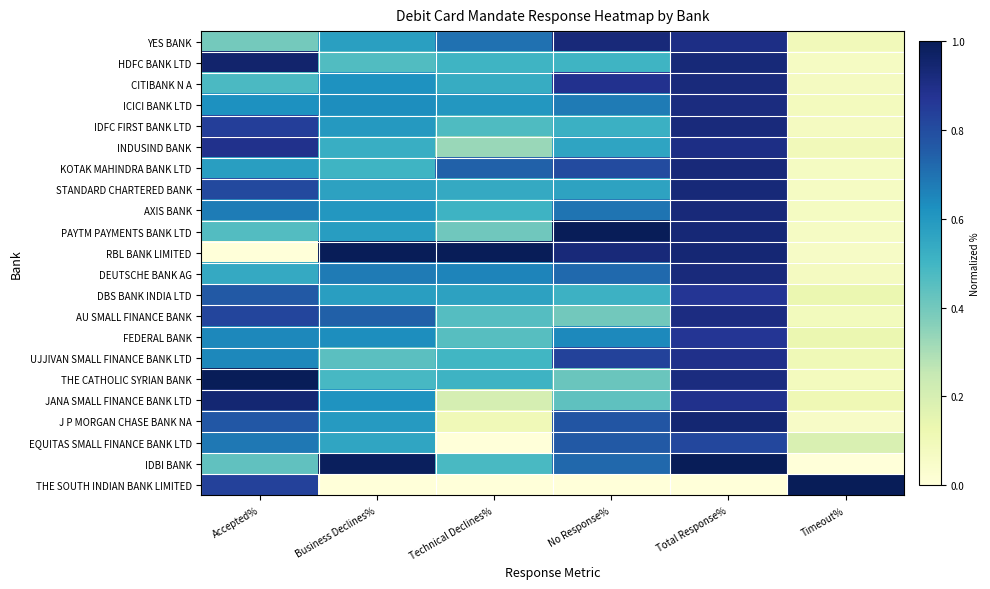

How many data points does each series have?

6